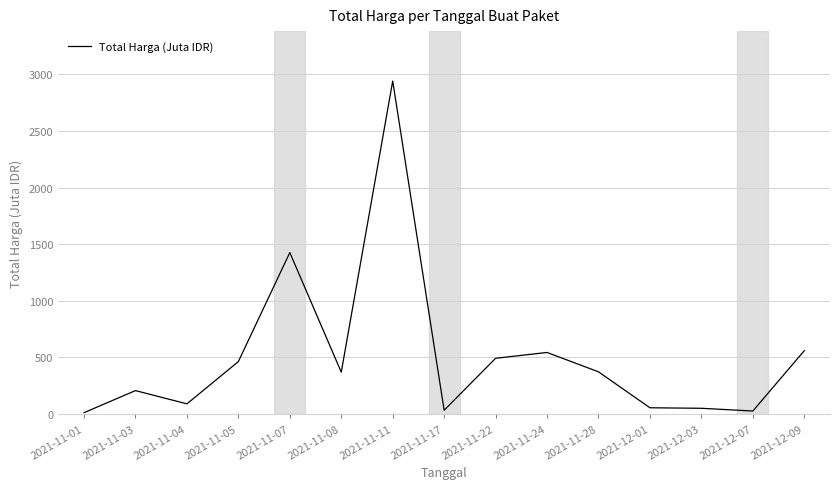

The value at 2021-11-11 is 1805.7. True or false?

False